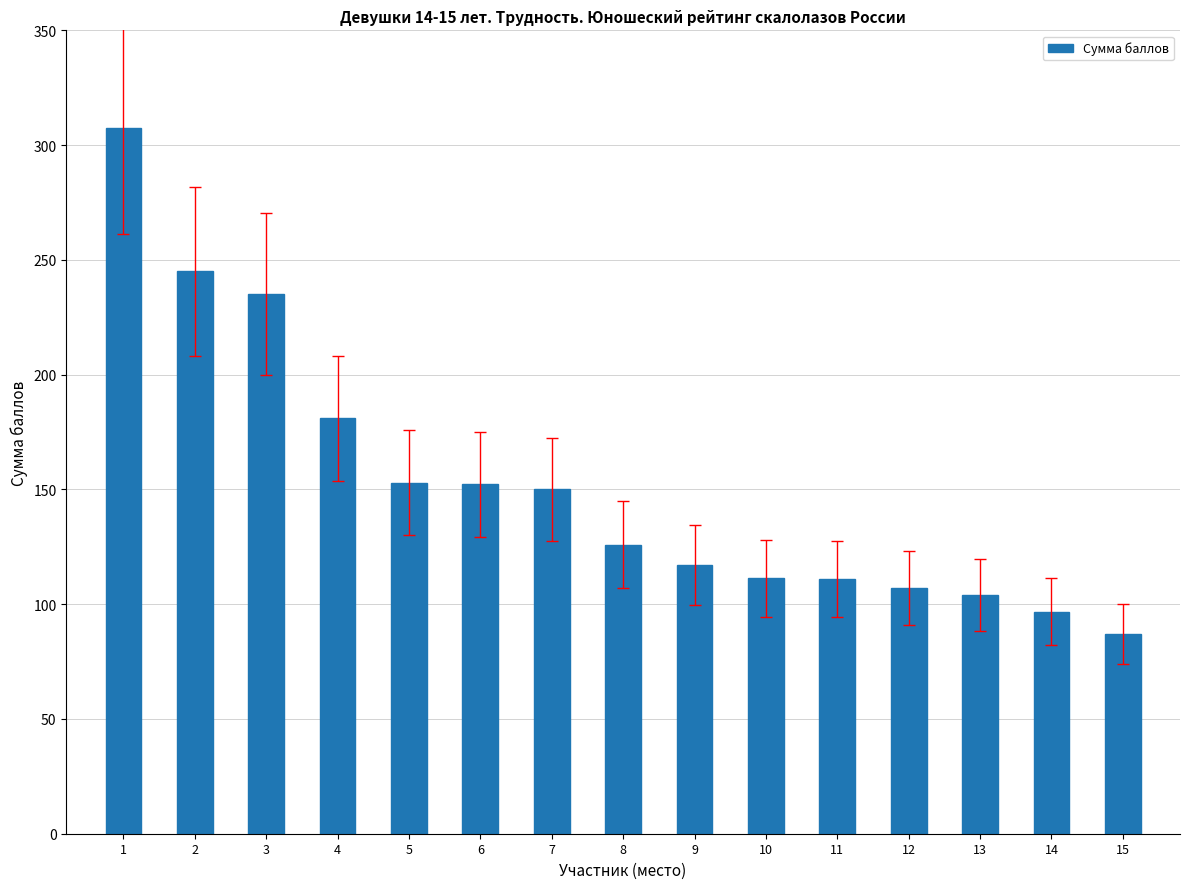

The value at 1 is 198.0. True or false?

False